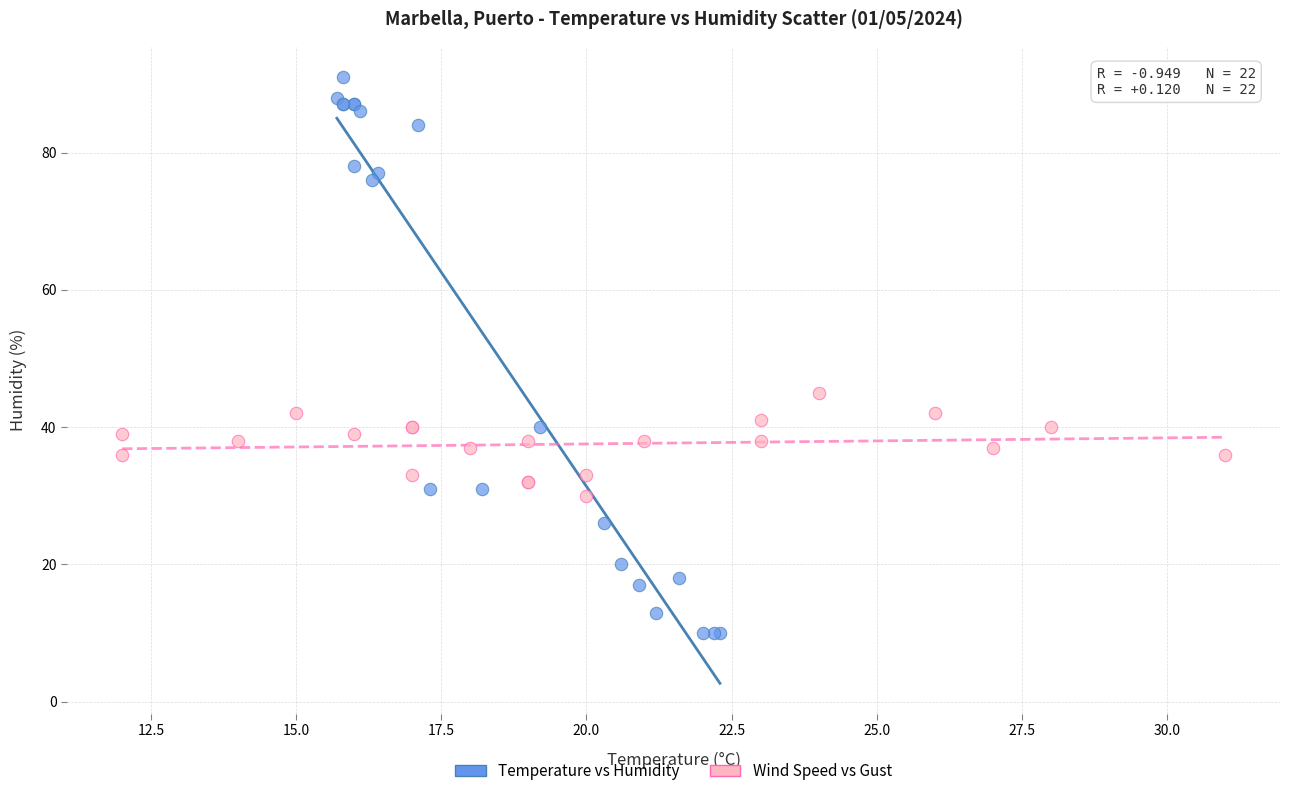

Which series reaches the minimum Y coordinate?

Temperature vs Humidity